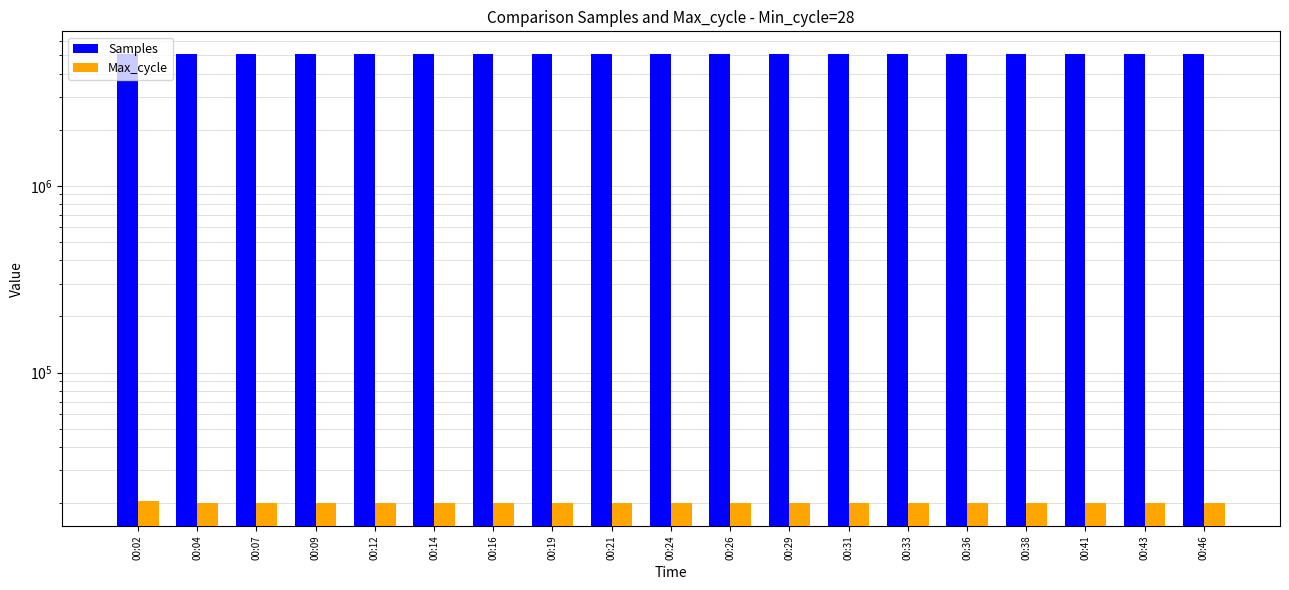

What is the difference between the second highest and minimum values in the Max_cycle series?

85